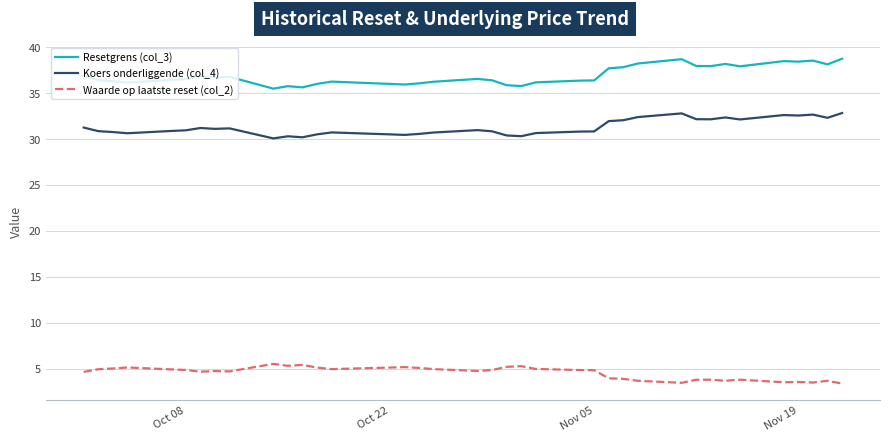

What is the sum of all Koers onderliggende (col_4) values?

1219.1